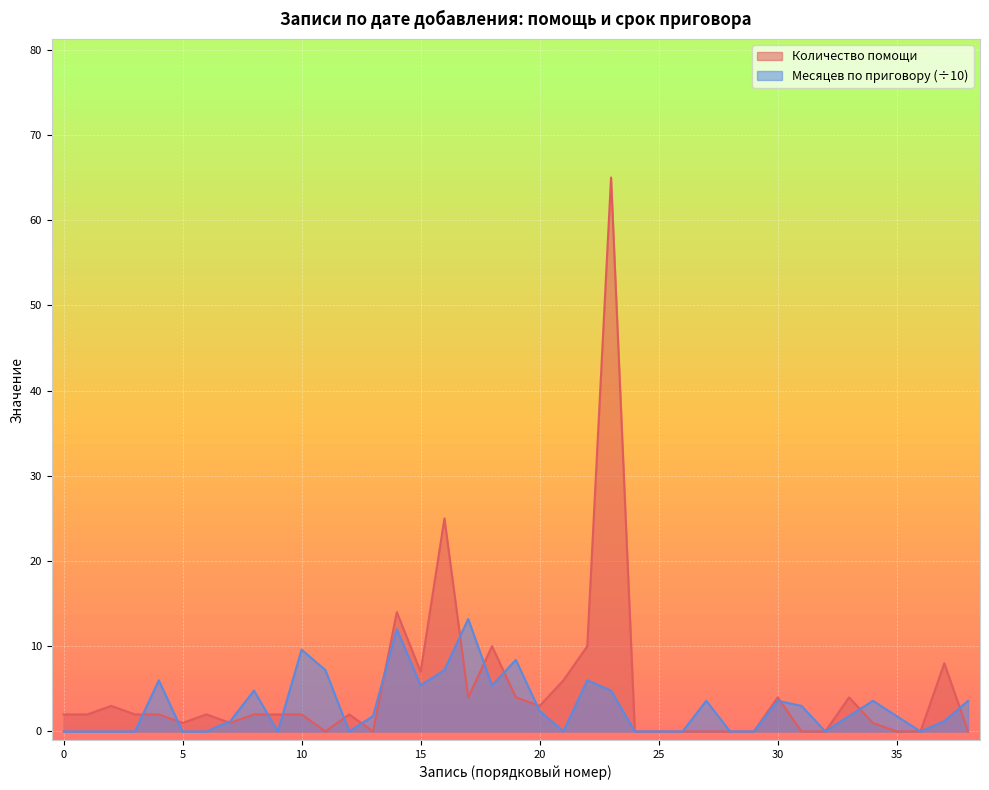

What is the difference between the Месяцев по приговору values at 2023-12 and 2023-05?

6.0